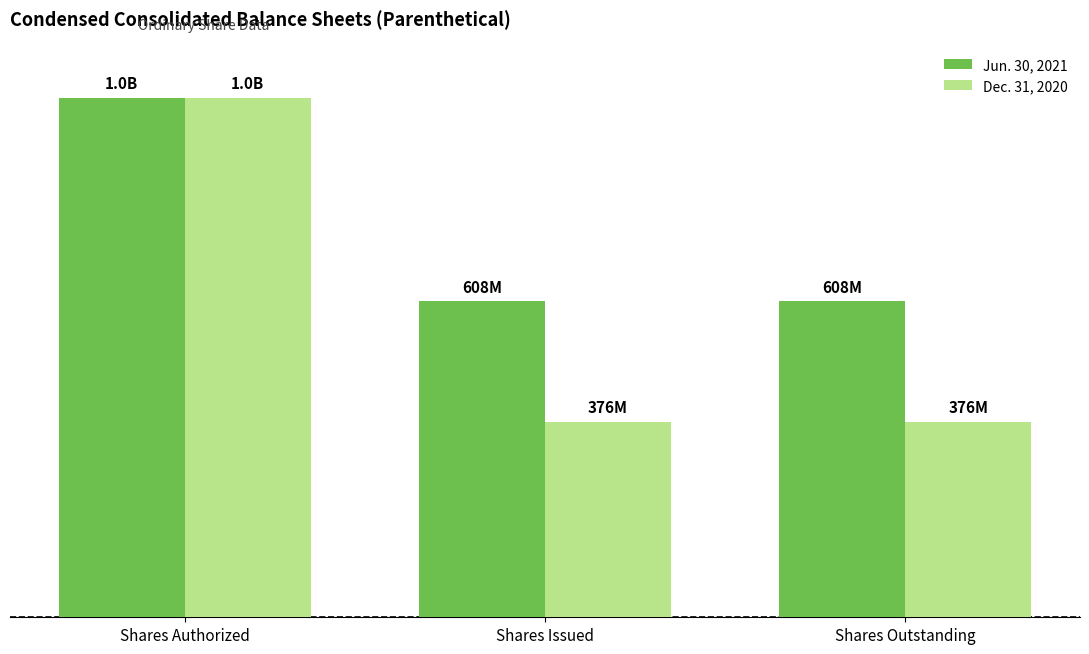

What is the maximum value for Dec. 31, 2020?

1000000000